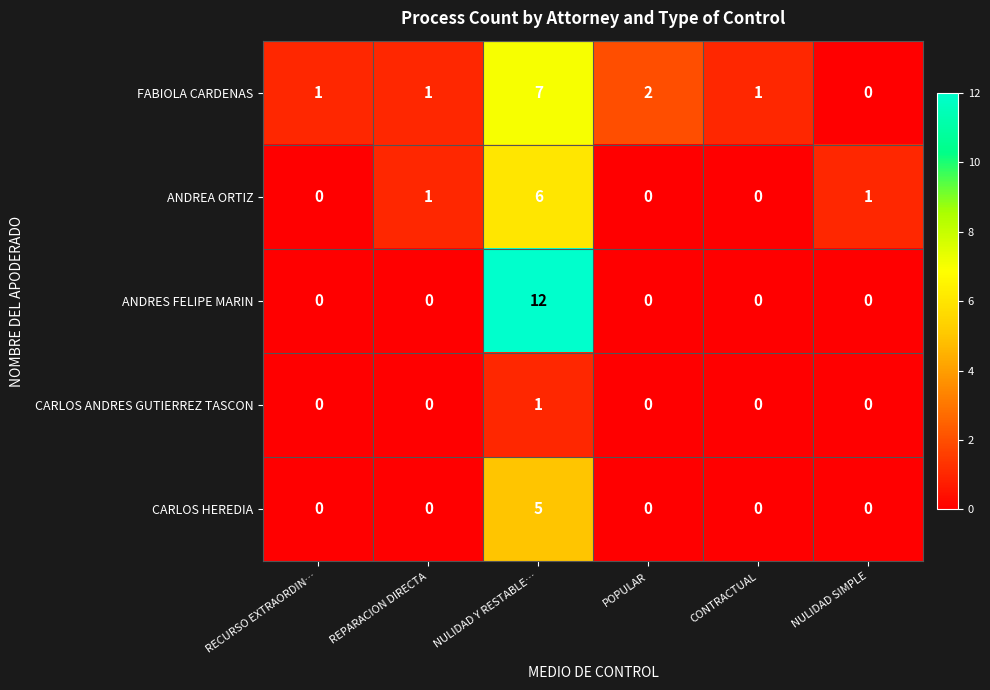

What is the greatest value displayed?

12